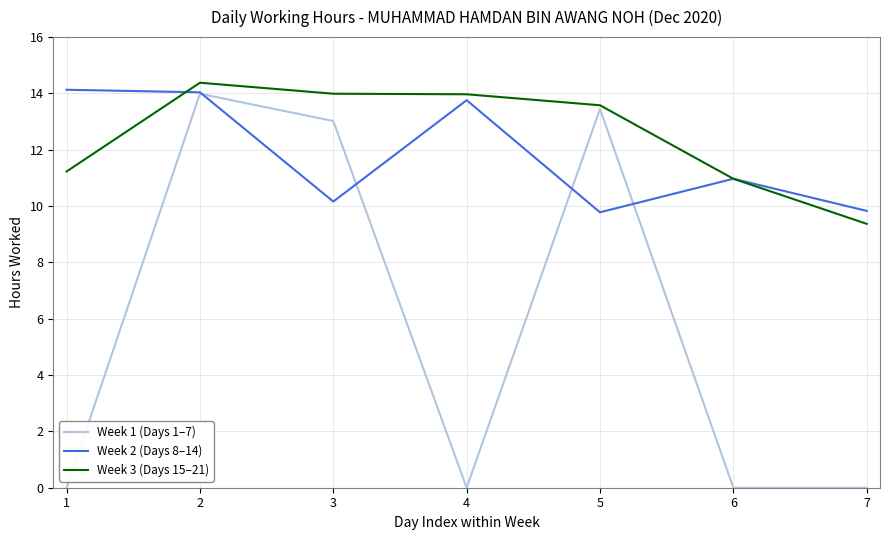

At which category is the sum across all series the highest?

2